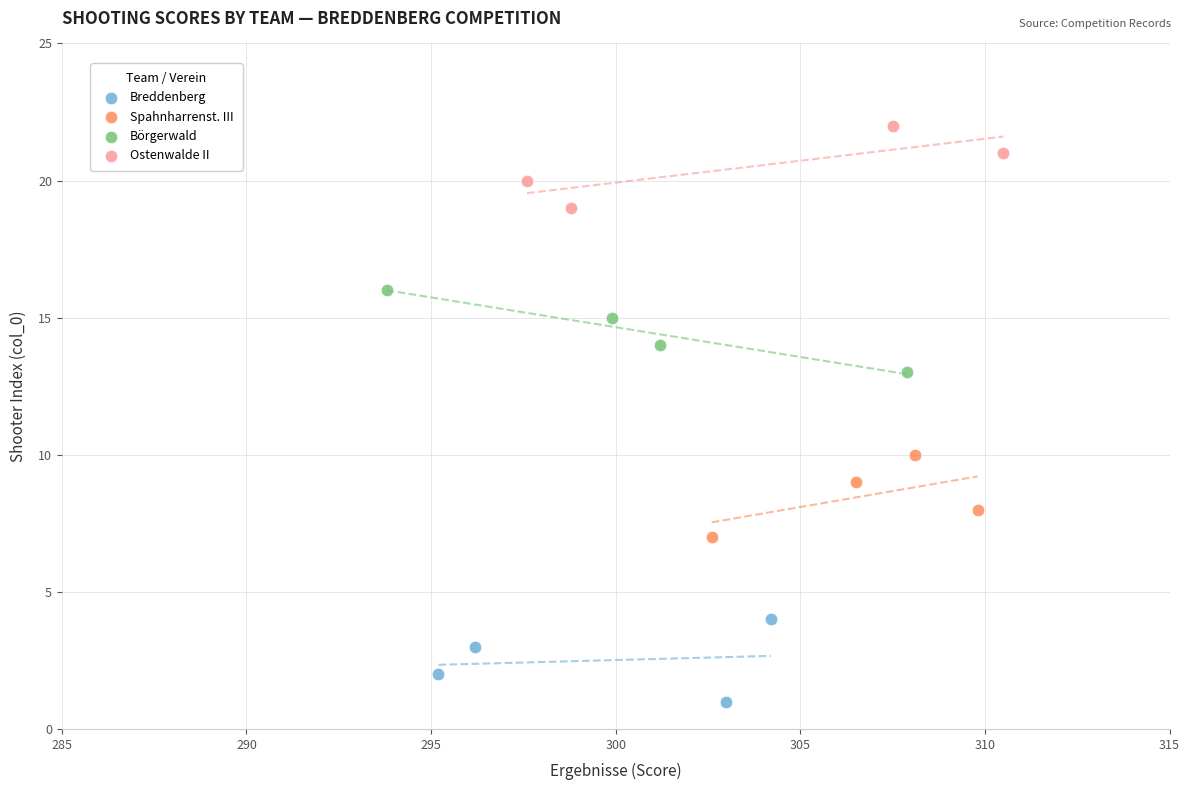

Which series contains the highest Y value?

Ostenwalde II